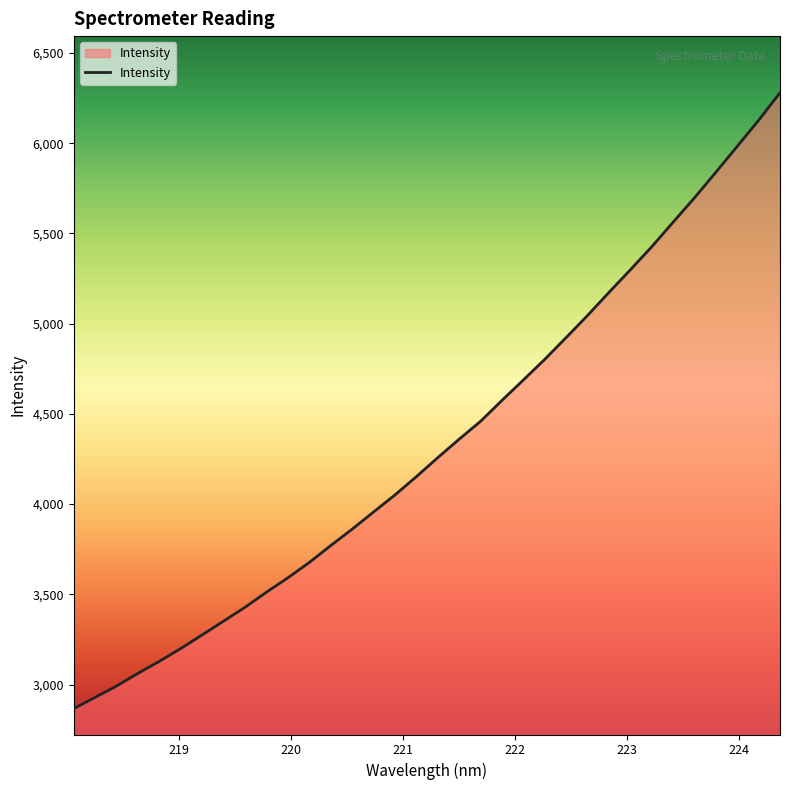

What is the minimum value shown in the chart?

2866.5